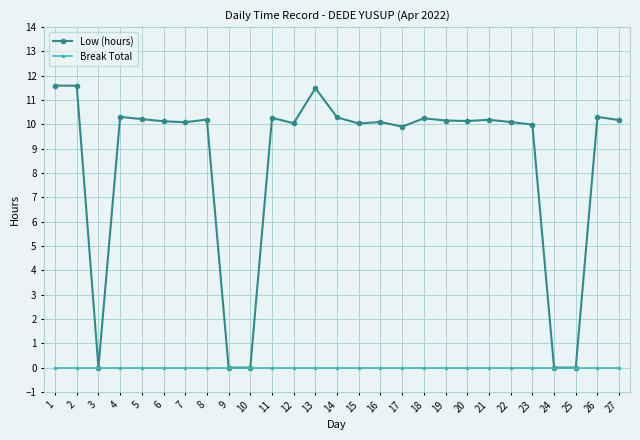

Rank the series by their average value, from highest to lowest.

Low (hours), Break Total